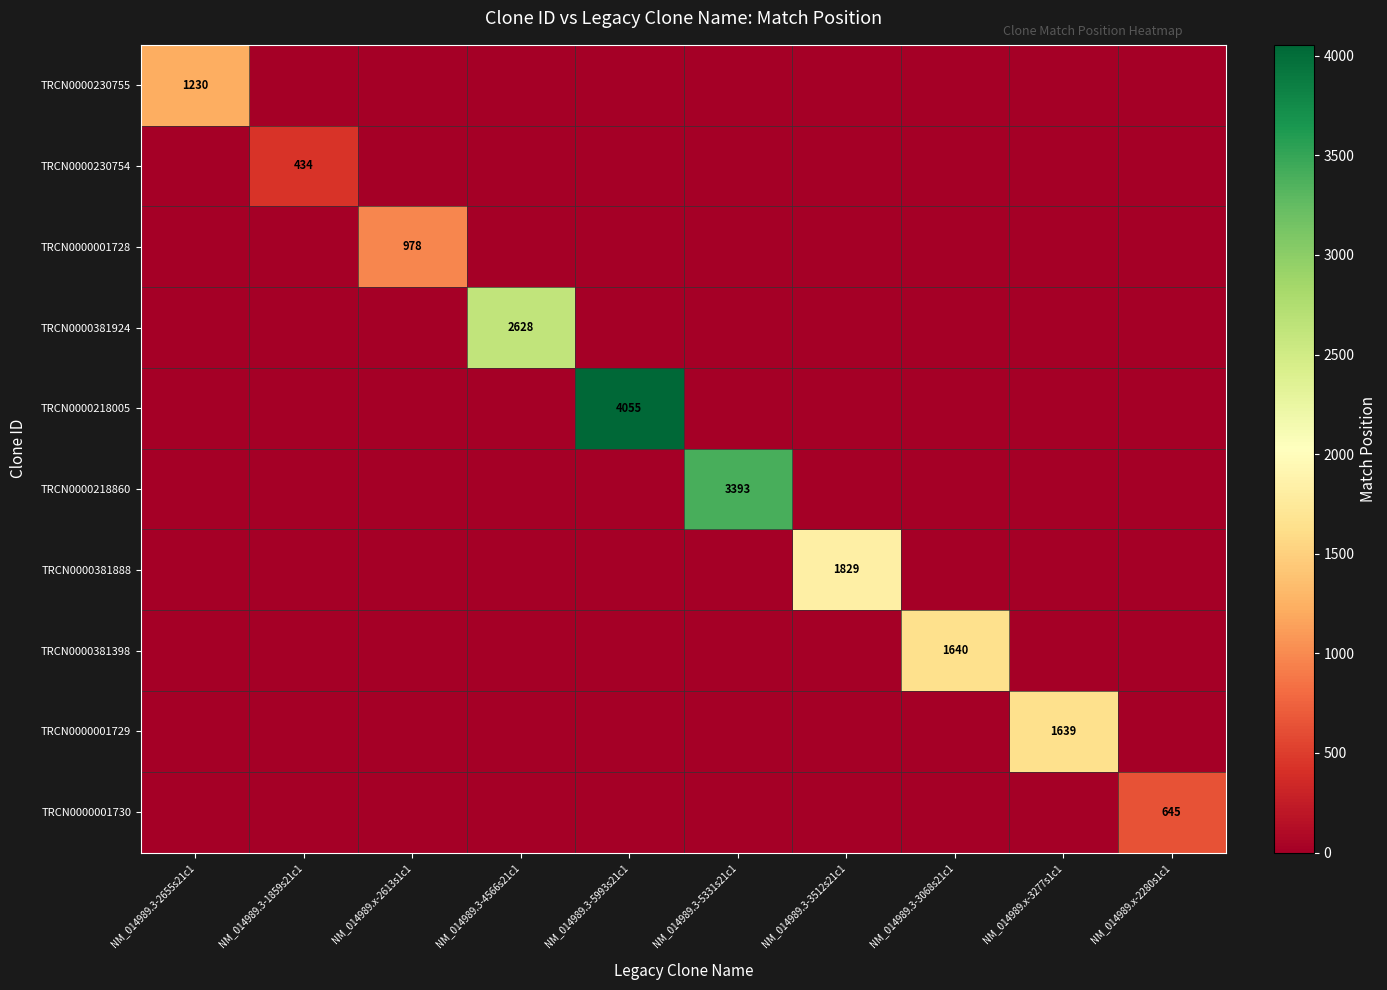

Which series has the widest spread of values?

TRCN0000218005